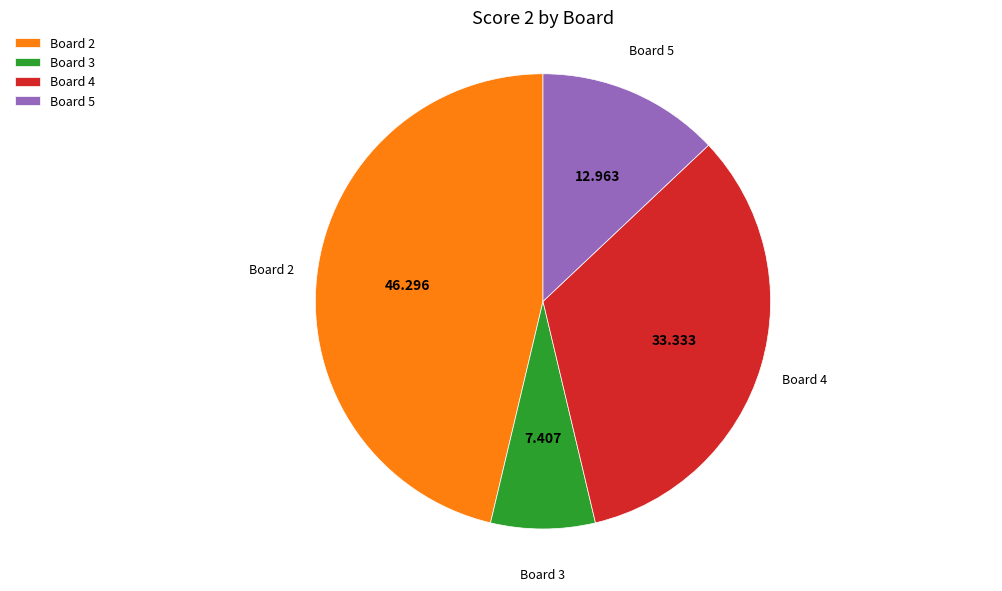

The Board 4 slice represents 23% of the pie. True or false?

False